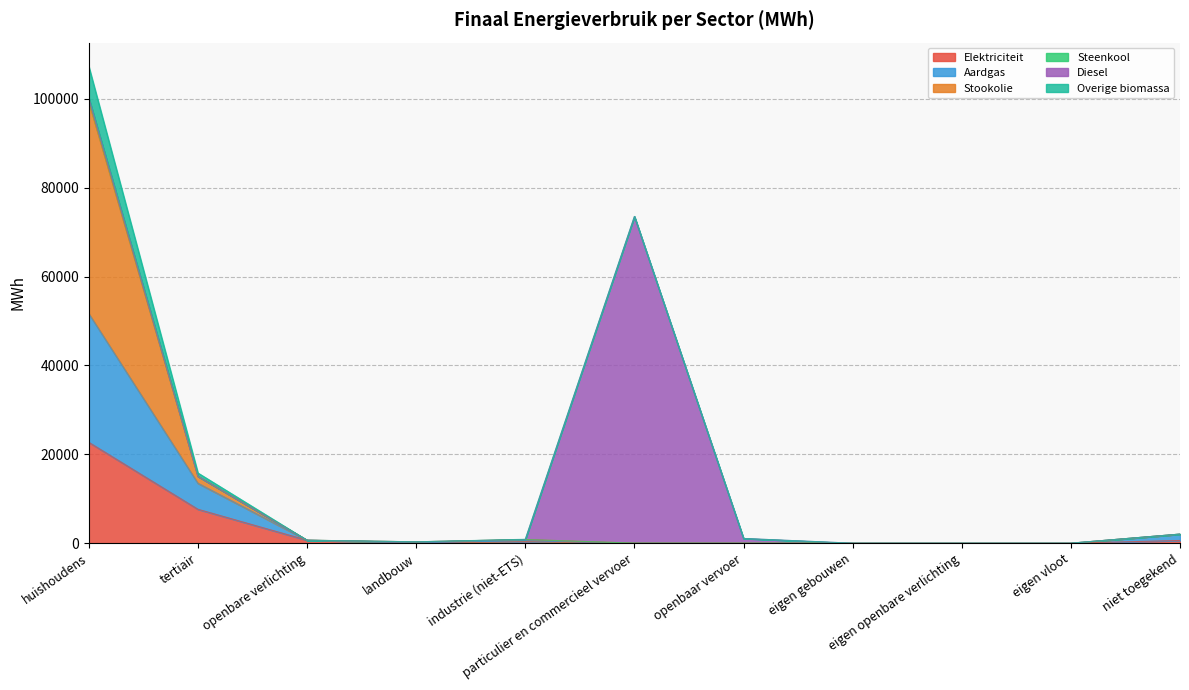

At which category is the sum across all series the highest?

huishoudens